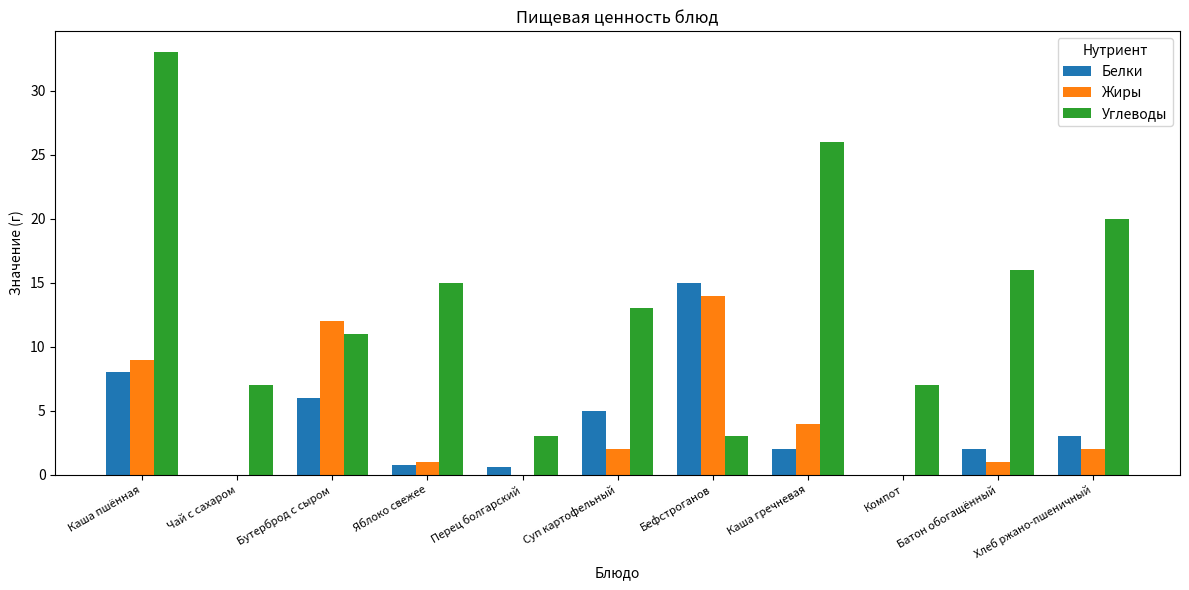

The value of Углеводы at Хлеб ржано-пшеничный is 20.0. True or false?

True